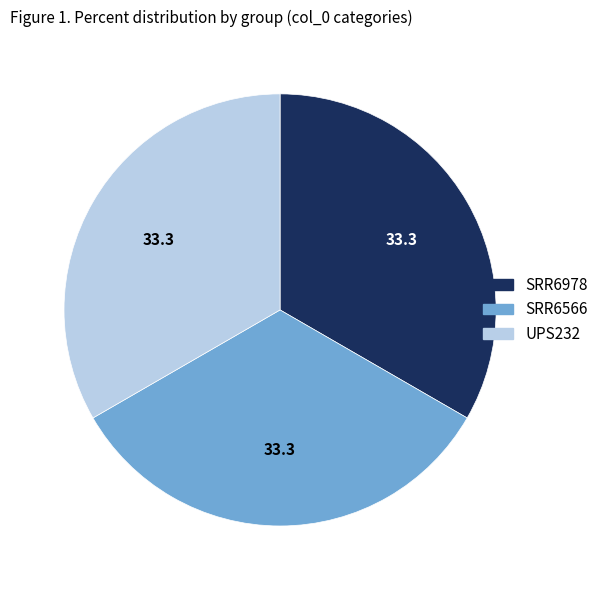

Is it true that SRR6978 is 23% of the pie?

False